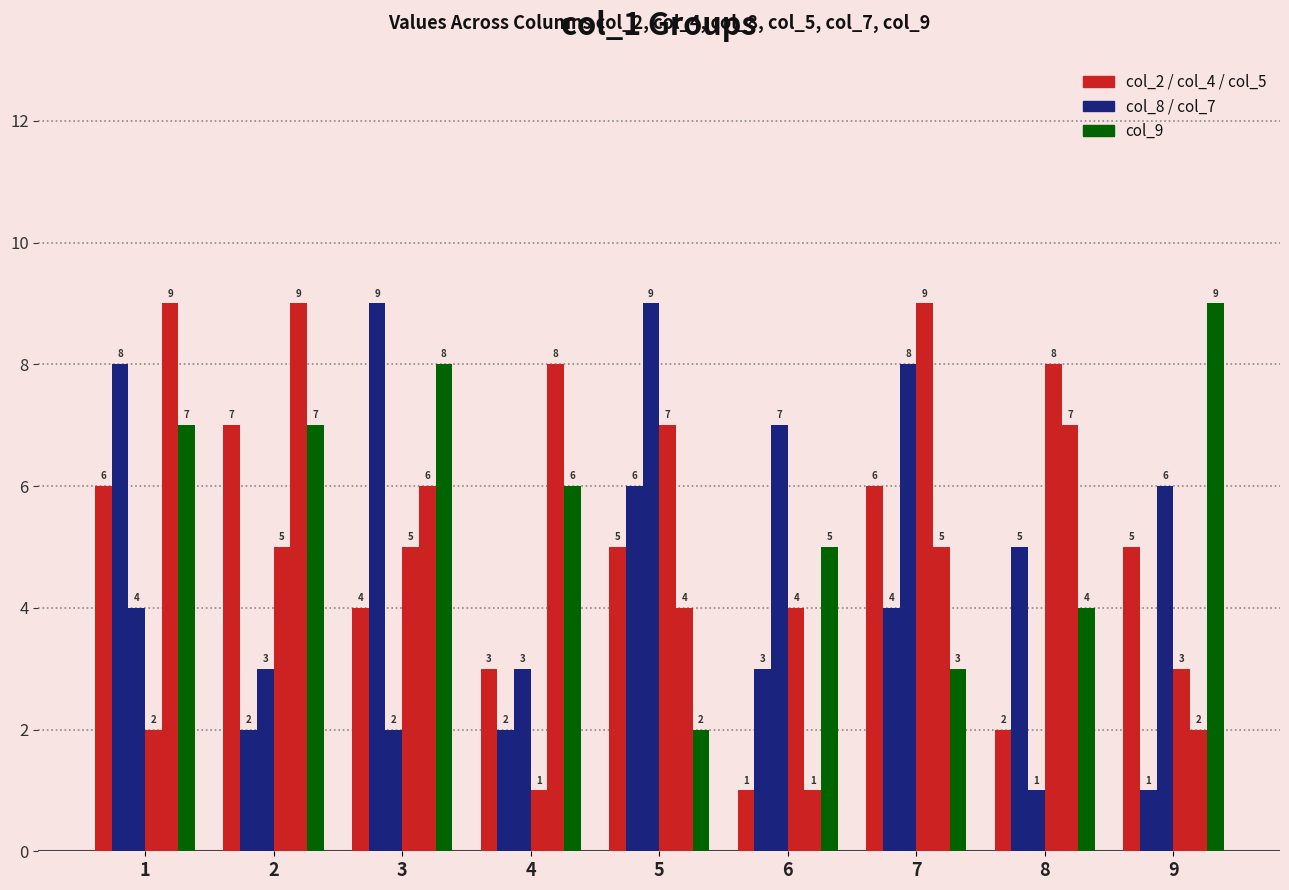

Which label corresponds to the smallest value in the chart?

6